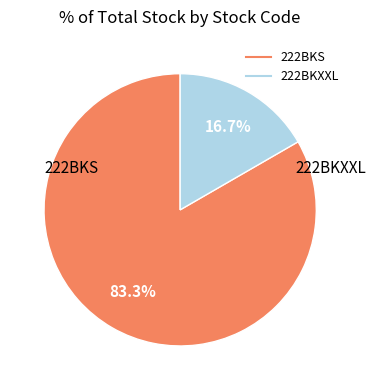

To the nearest percent, what is the difference between the 222BKS and 222BKXXL slice percentages?

67%